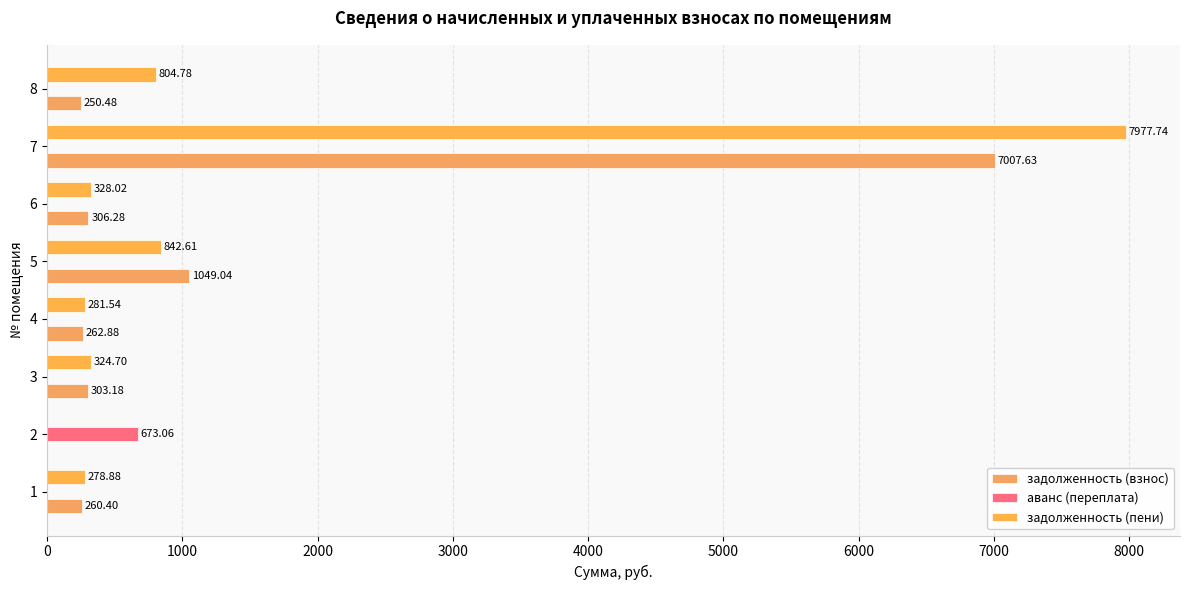

At which category is the sum across all series the highest?

7